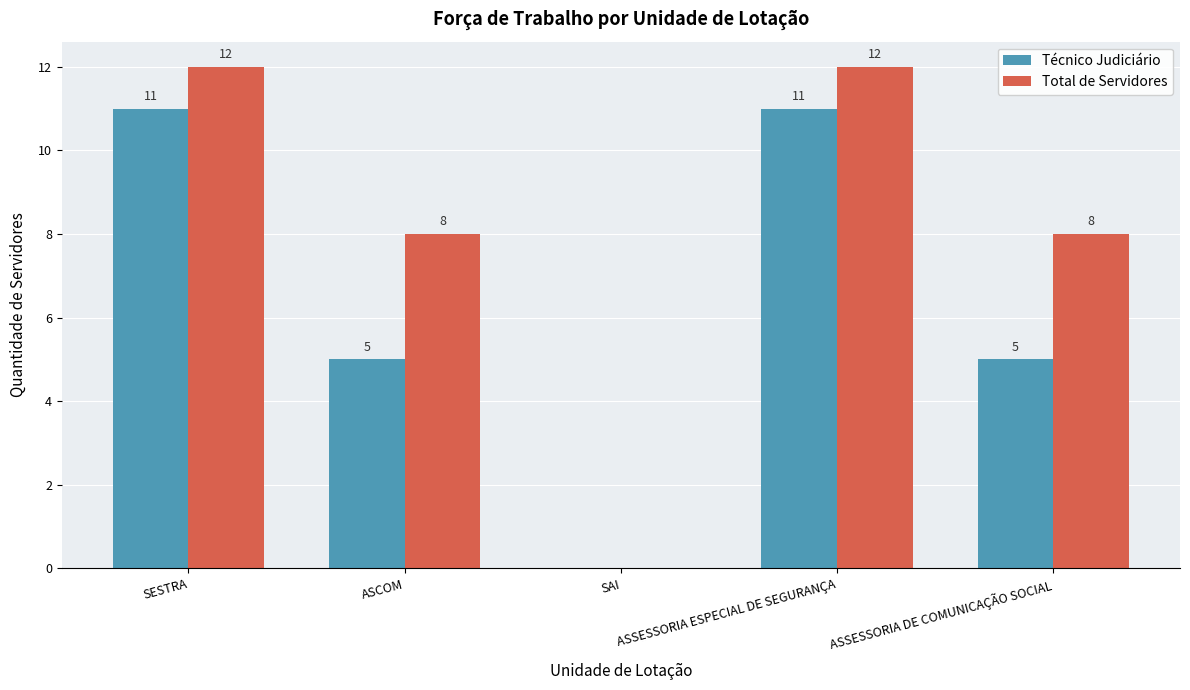

Reading right to left, list all the values displayed in this chart.

Técnico Judiciário: 5	11	0	5	11
Total de Servidores: 8	12	0	8	12